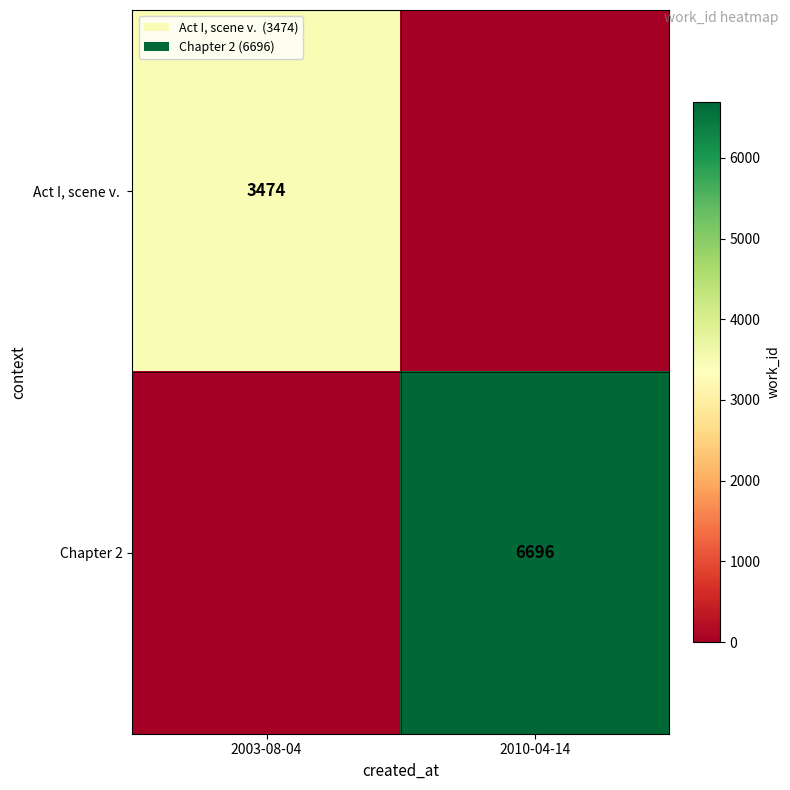

Is the value of Chapter 2 at 2010-04-14 greater than the value of Act I, scene v.  at 2003-08-04?

Yes